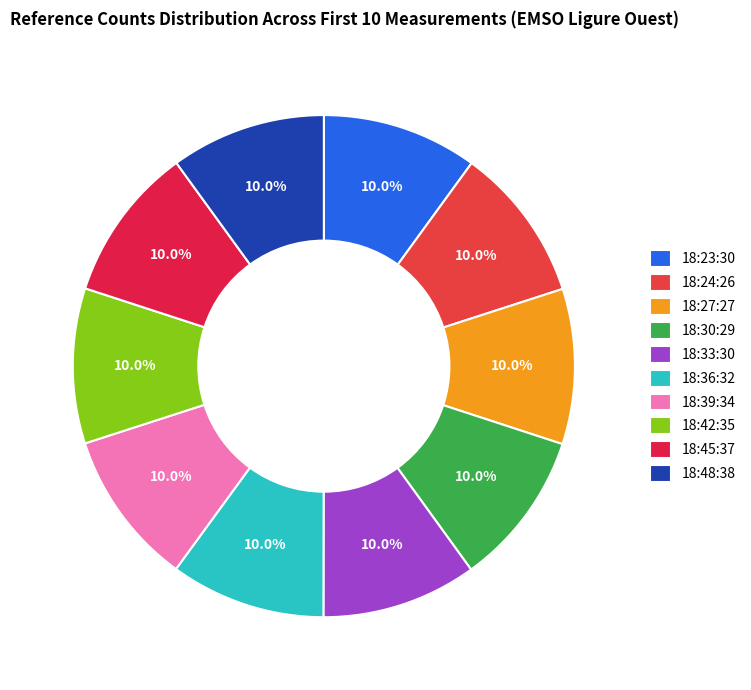

Does any single category account for the majority?

No